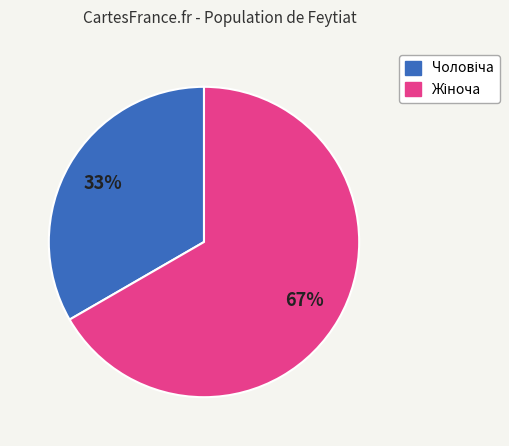

Count the number of slices in the pie.

2